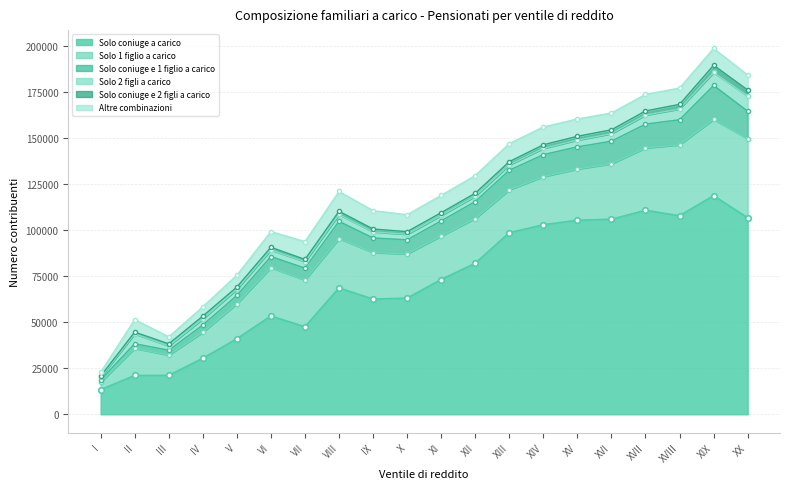

Which category has the highest value across all series?

XIX